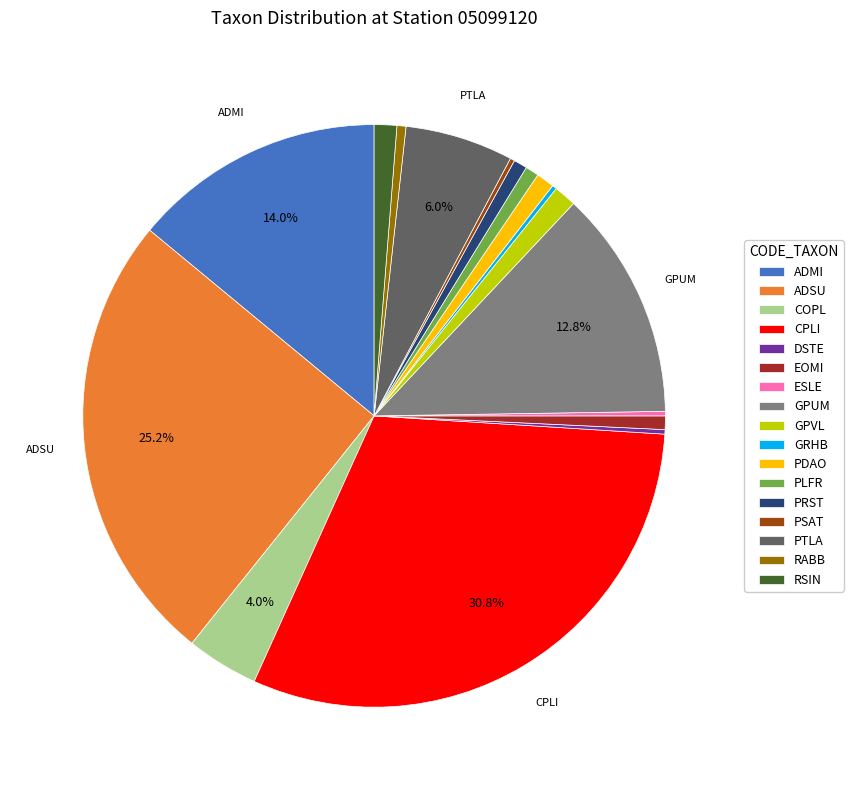

The GPUM slice represents 22% of the pie. True or false?

False